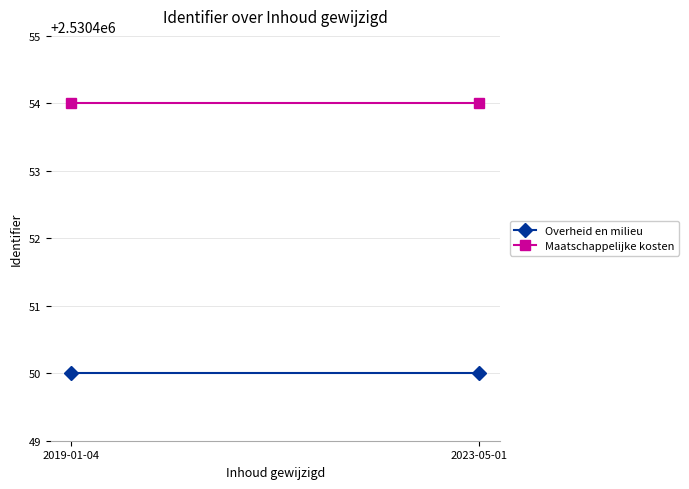

Is this an area chart (filled region under the line)?

No